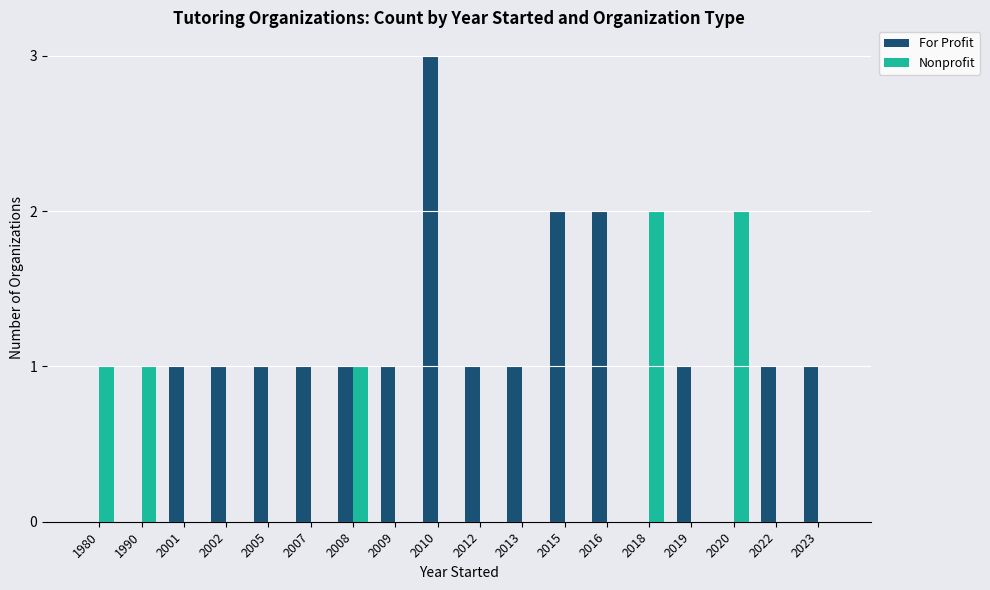

Between 2013 and 2018, which series saw the biggest shift?

Nonprofit